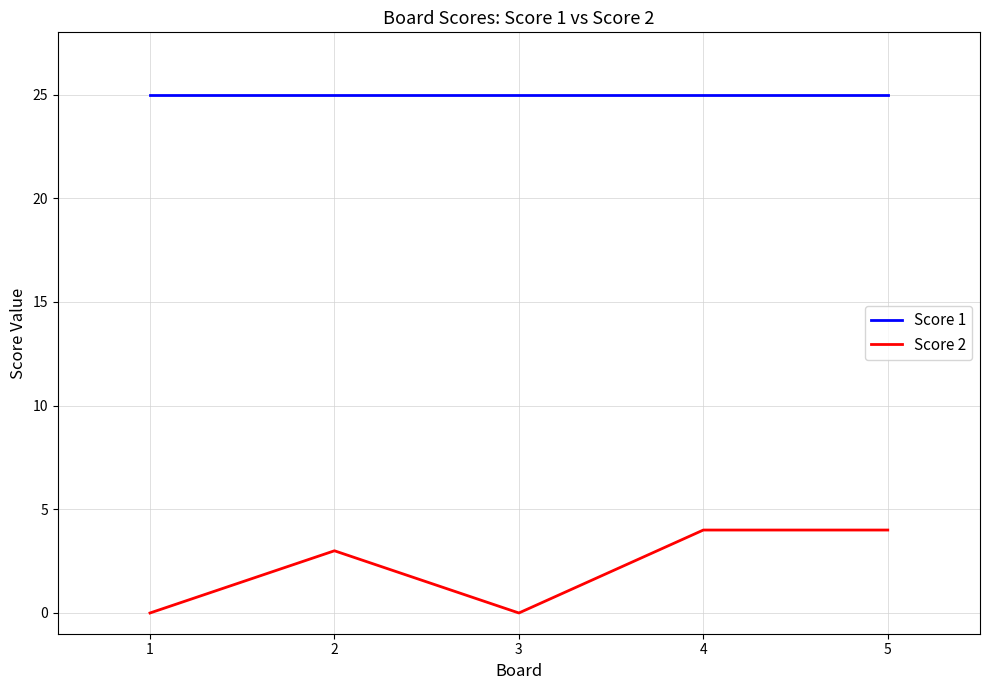

What is the total value across all series at 3?

25